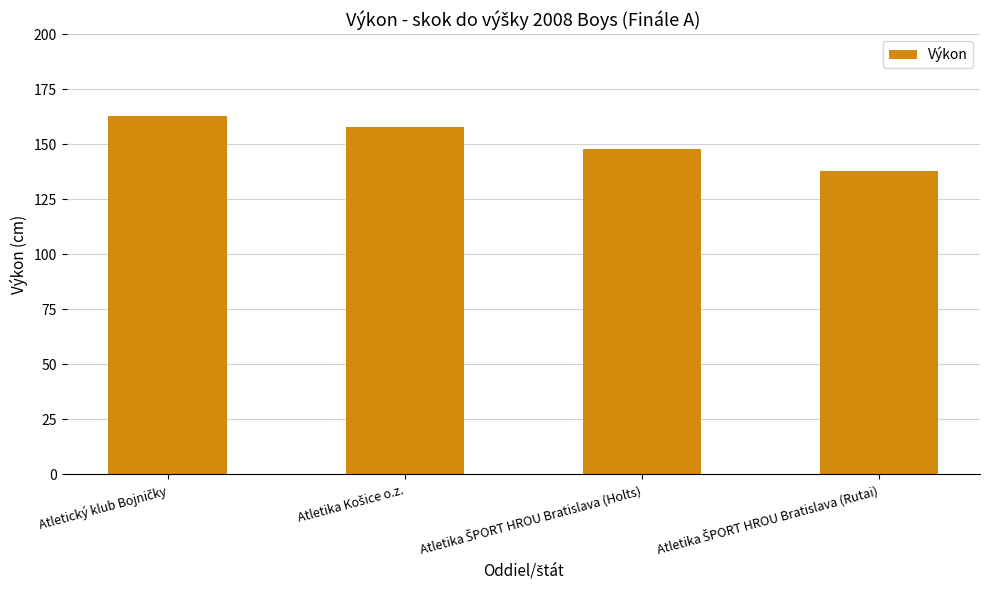

Count the values in the range 148 to 163.

3